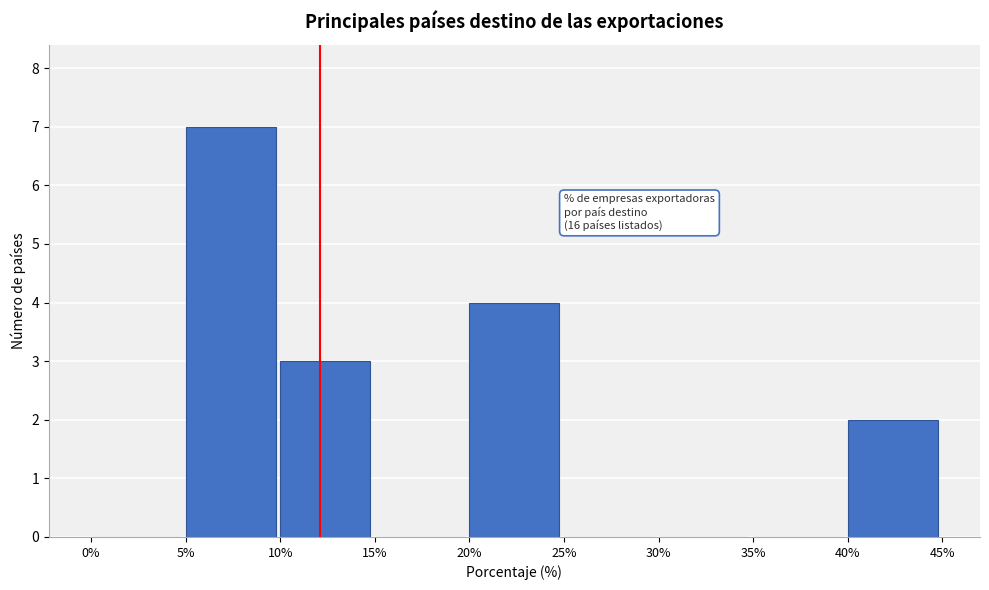

Which range on the x-axis has the tallest bar?

5% to 10%